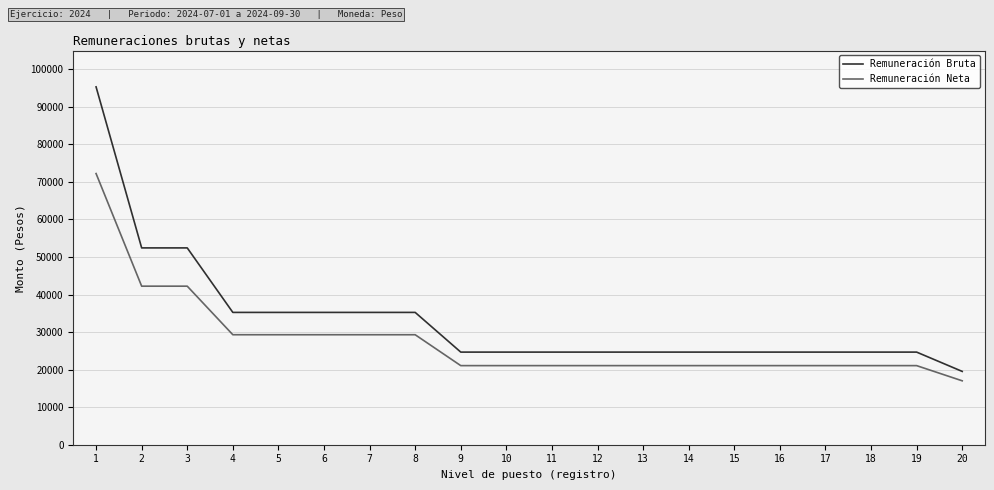

Which series has the largest total across all categories?

Remuneración Bruta